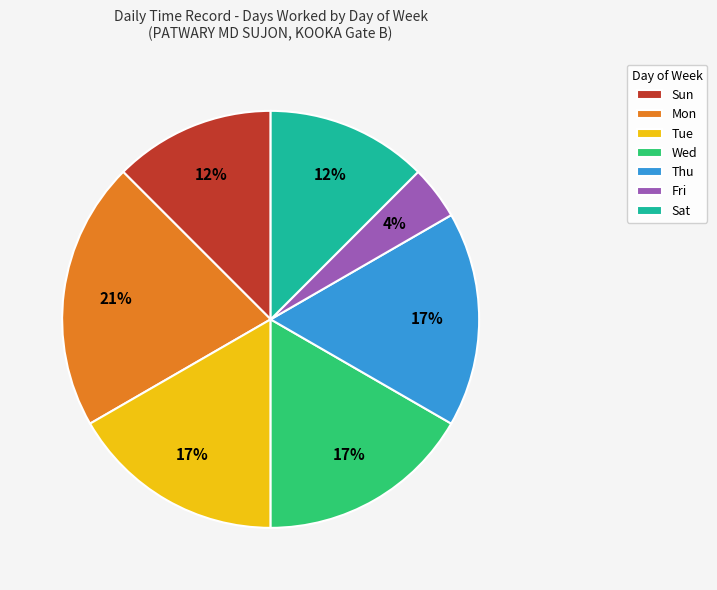

Which slice is the smallest?

Fri